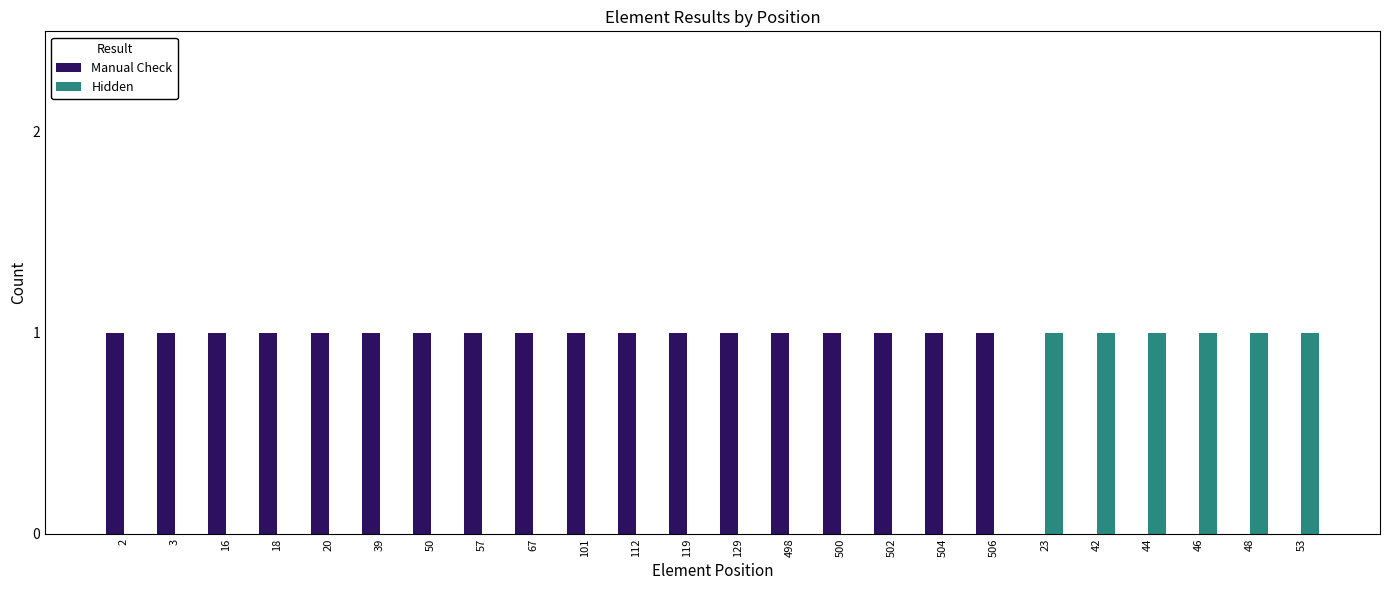

Reading left to right, extract all data points from this chart.

Manual Check: 2=1	3=1	16=1	18=1	20=1	39=1	50=1	57=1	67=1	101=1	112=1	119=1	129=1	498=1	500=1	502=1	504=1	506=1	23=0	42=0	44=0	46=0	48=0	53=0
Hidden: 2=0	3=0	16=0	18=0	20=0	39=0	50=0	57=0	67=0	101=0	112=0	119=0	129=0	498=0	500=0	502=0	504=0	506=0	23=1	42=1	44=1	46=1	48=1	53=1